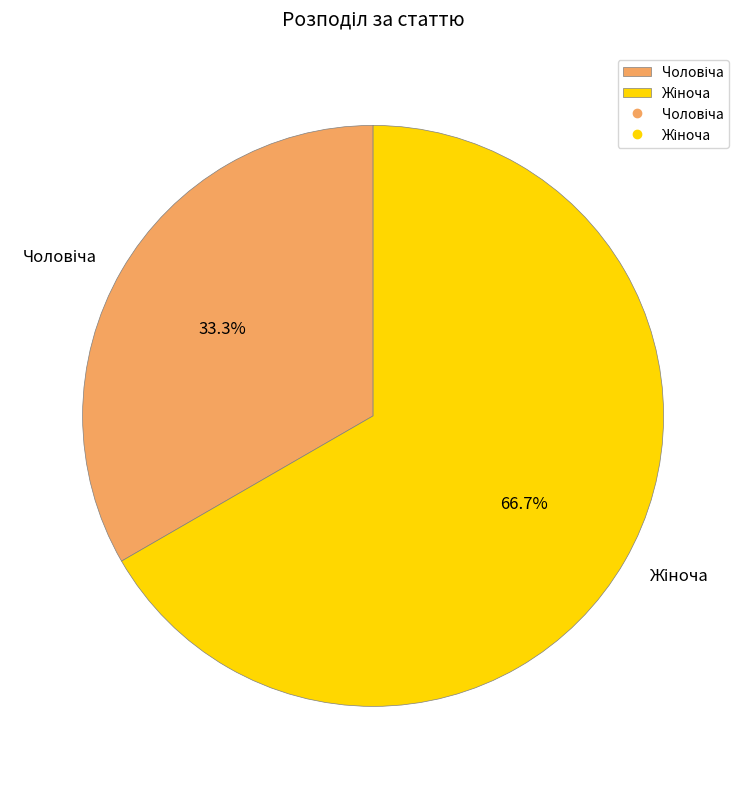

Is there a majority slice in this chart?

Yes